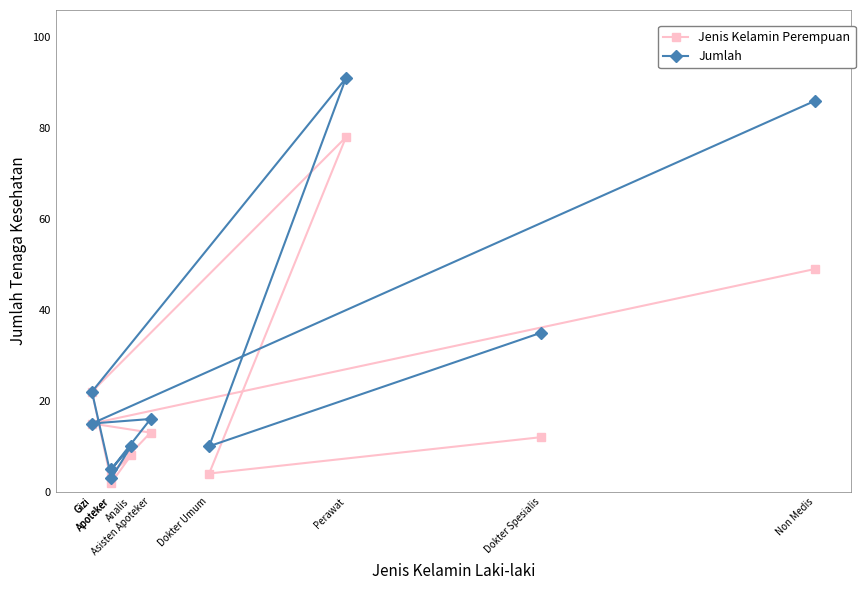

How many values in the Jenis Kelamin Perempuan series are below 13?

5